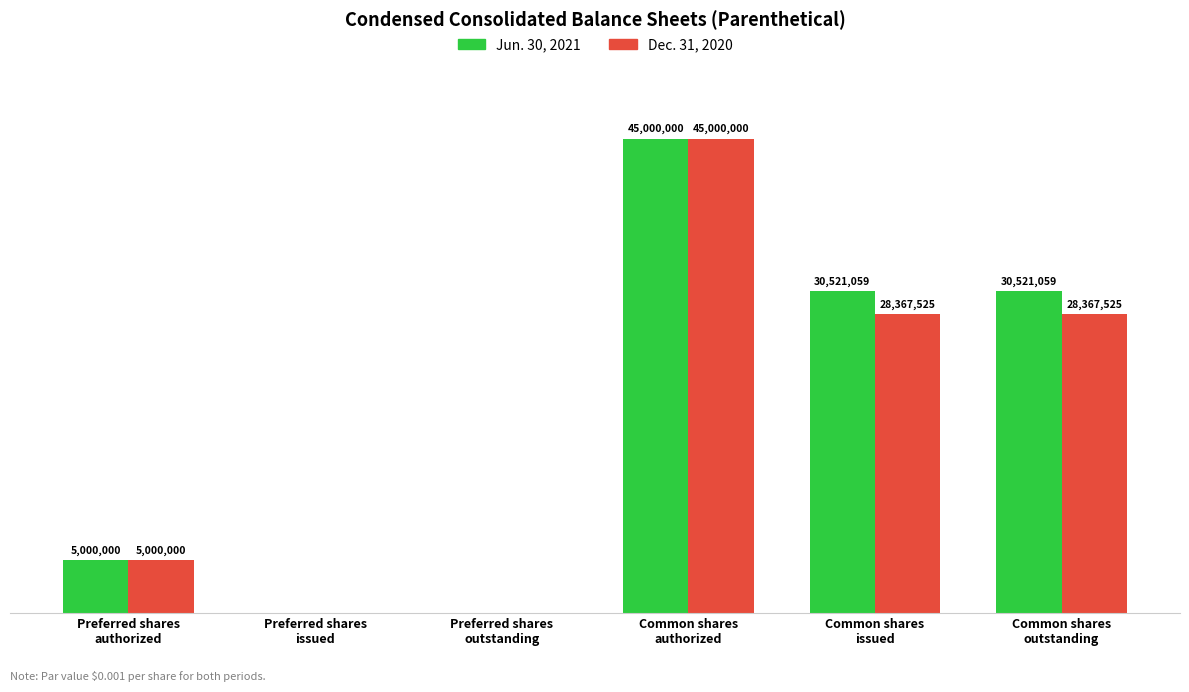

What are all the series names shown in the legend?

Jun. 30, 2021, Dec. 31, 2020